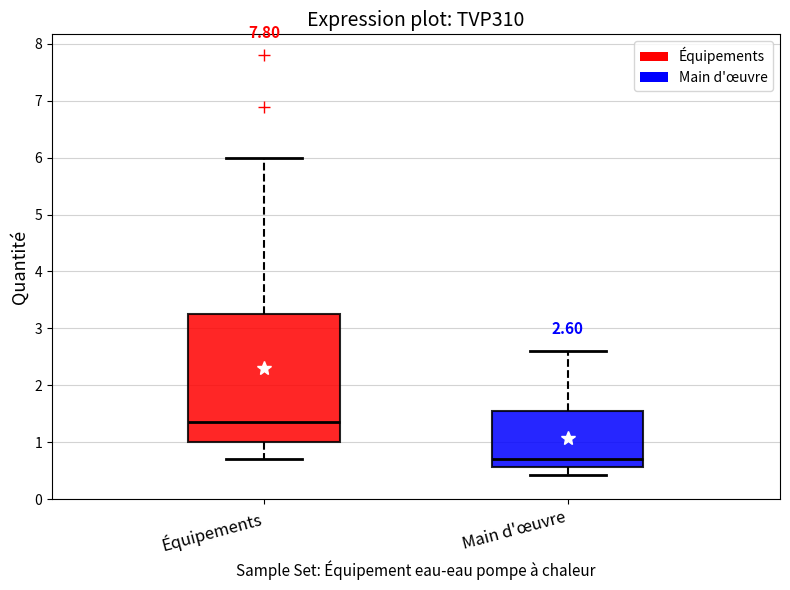

Which box's median line is the highest?

Équipements